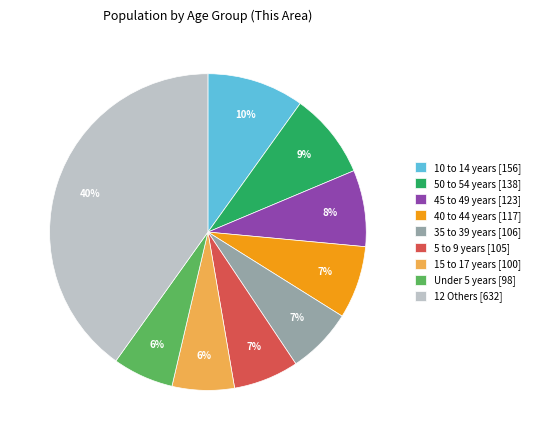

How many segments does this pie chart have?

9